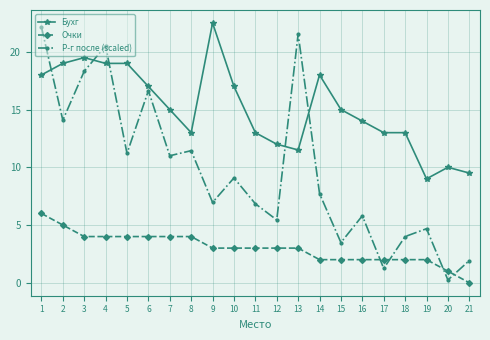

Which series has the largest total across all categories?

Бухг